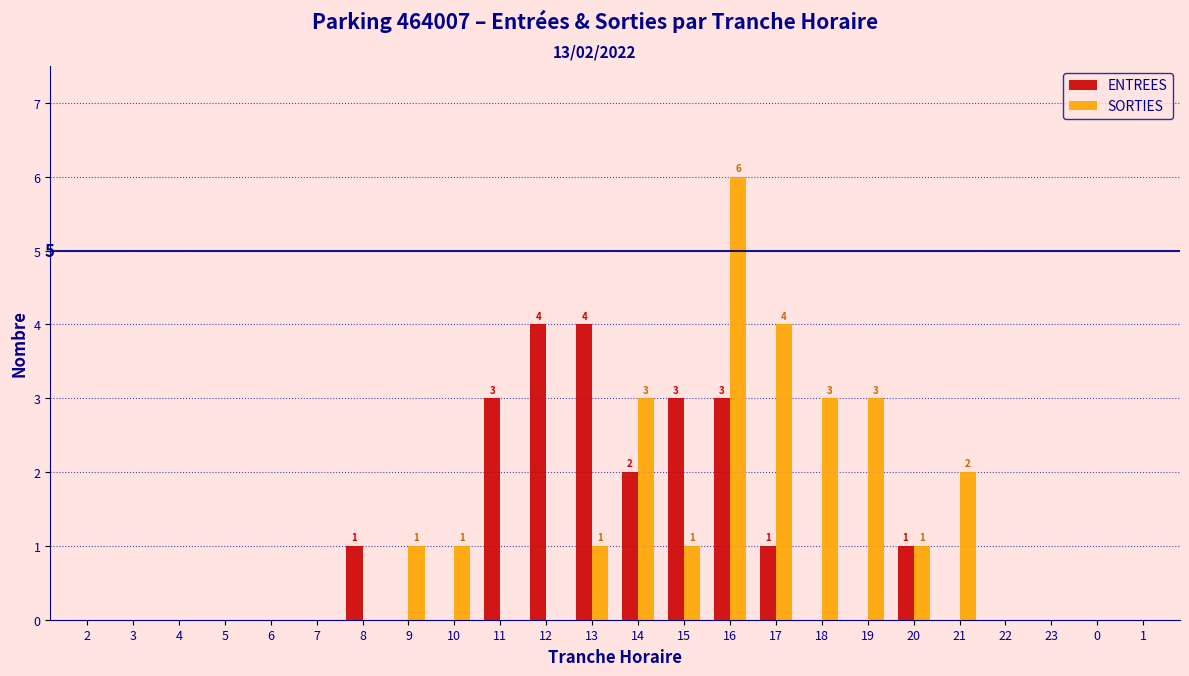

What is the sum of all SORTIES values?

26